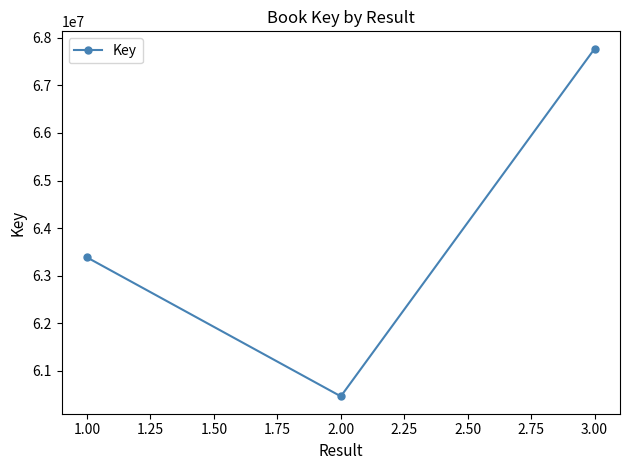

How many values are between 60460573 and 67772664?

3